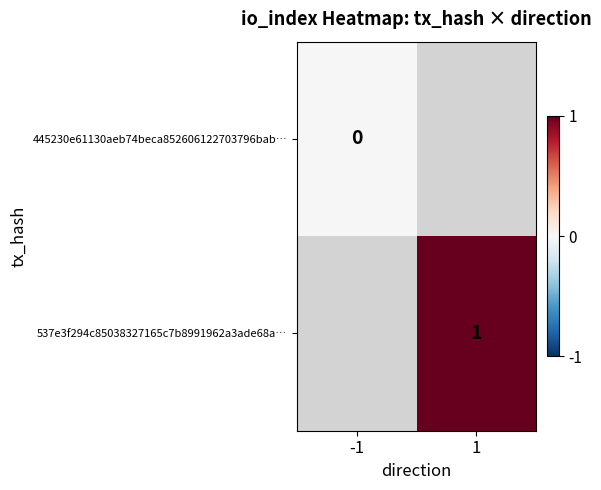

The 537e3f294c85038327165c7b8991962a3ade68a… series shows 1 at 1. True or false?

True